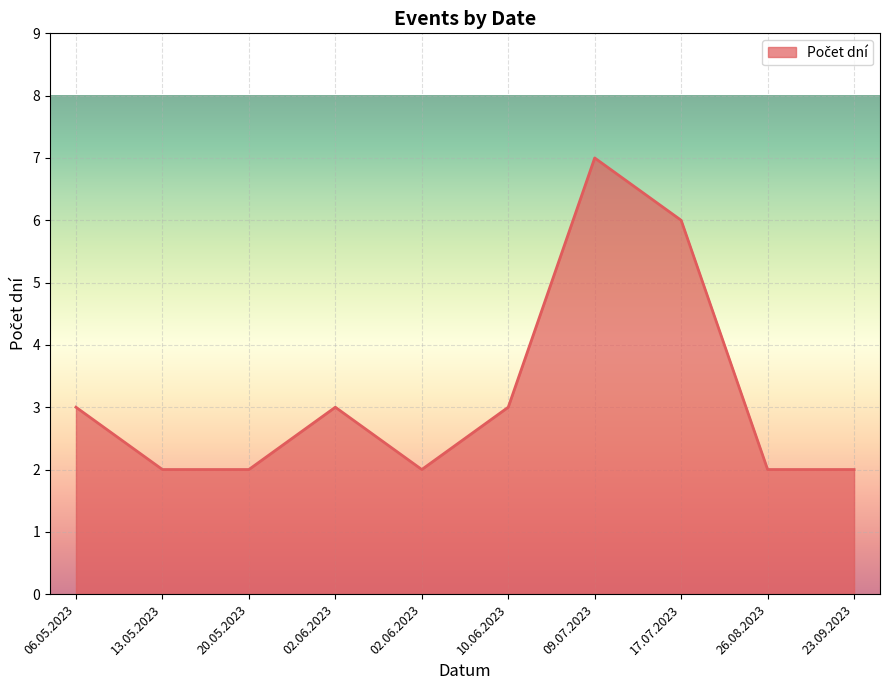

How many series are shown in this chart?

1